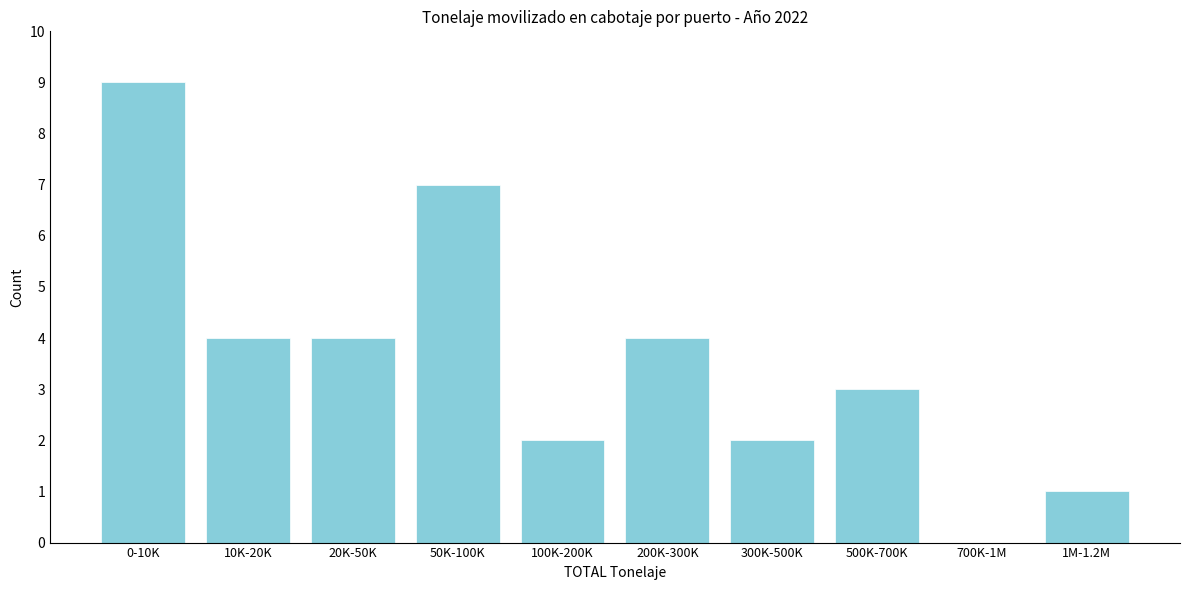

Reading left to right, what are all the values shown in this chart?

0-10K=9	10K-20K=4	20K-50K=4	50K-100K=7	100K-200K=2	200K-300K=4	300K-500K=2	500K-700K=3	700K-1M=0	1M-1.2M=1